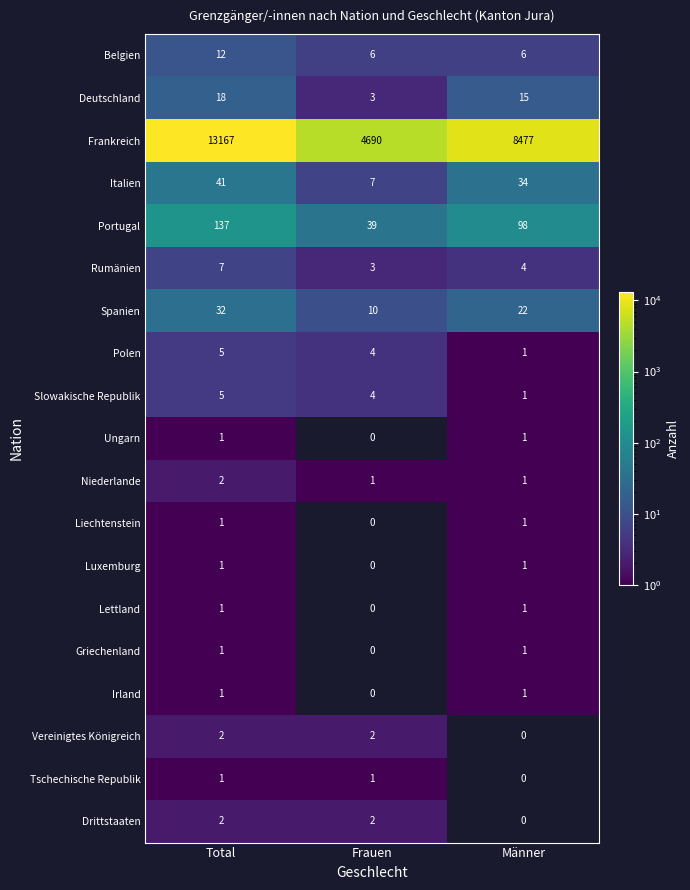

The Drittstaaten series shows 1.0 at Total. True or false?

False